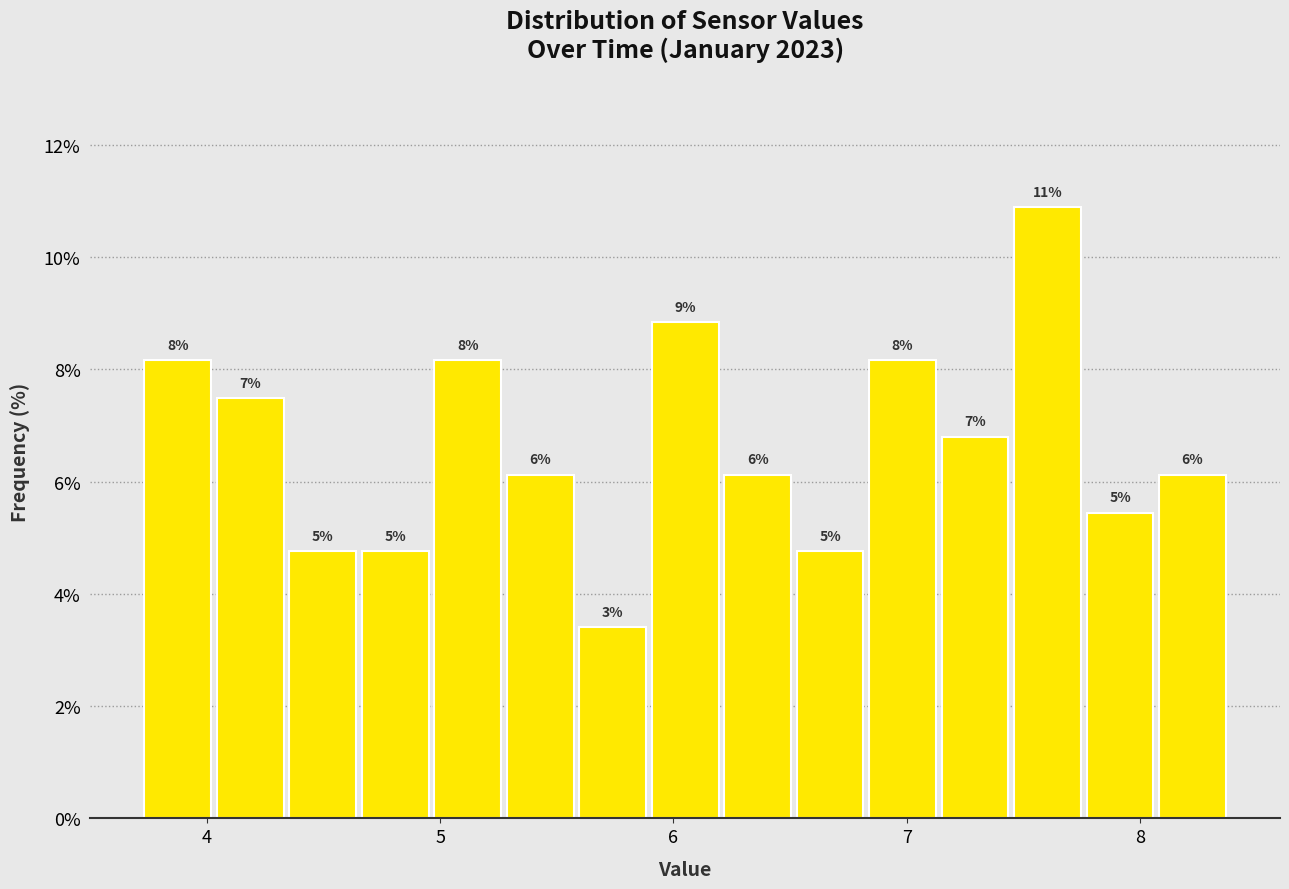

Read against the x-axis, roughly where is the centre of the tallest bar?

7.6